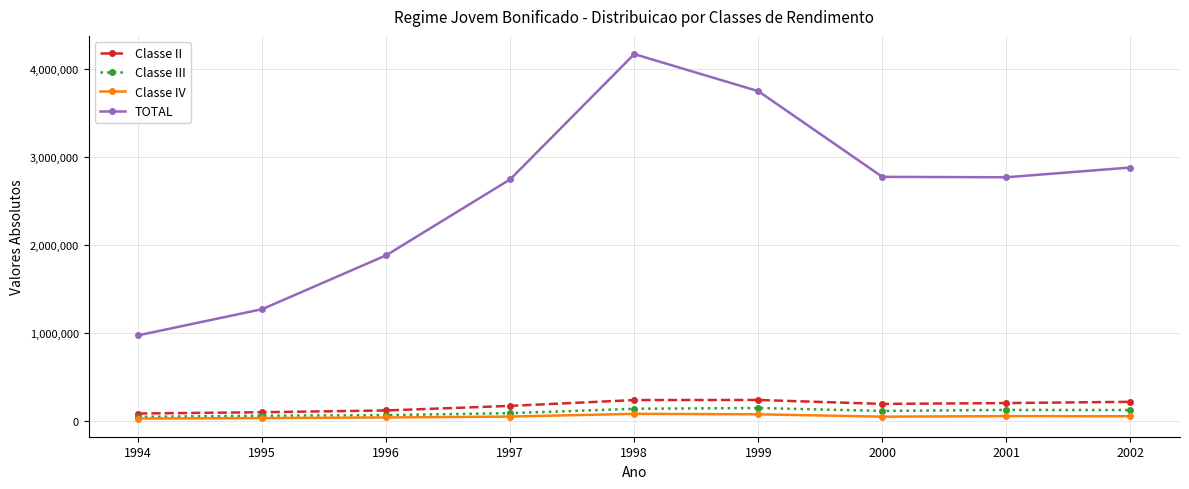

True or false: Classe III and TOTAL cross at least once.

False